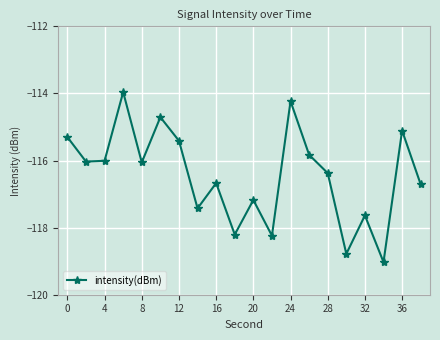

What is the value of the 15th point from the left?

-116.4